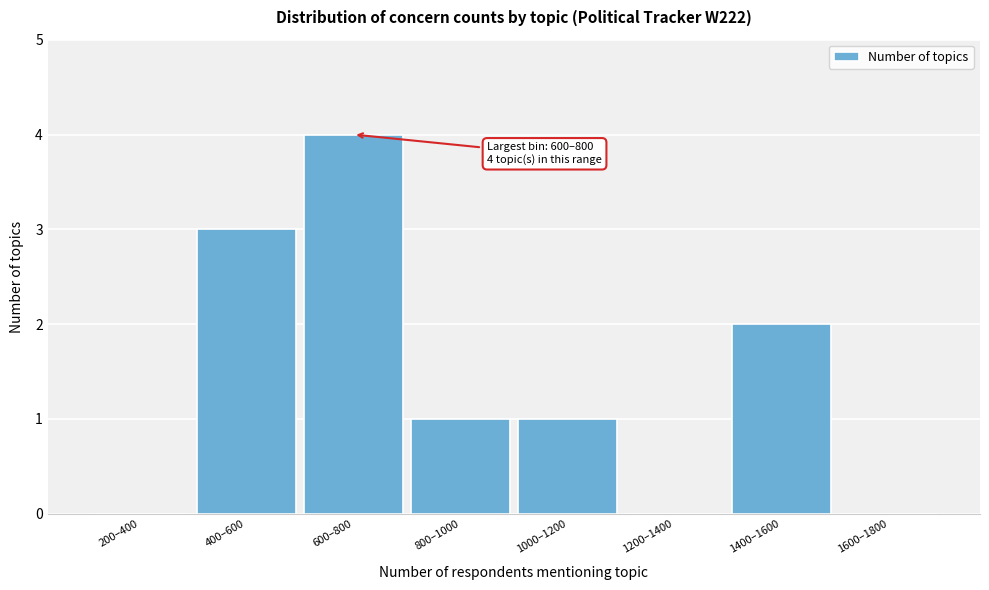

Reading left to right, list all the values displayed in this chart.

200–400=0	400–600=3	600–800=4	800–1000=1	1000–1200=1	1200–1400=0	1400–1600=2	1600–1800=0